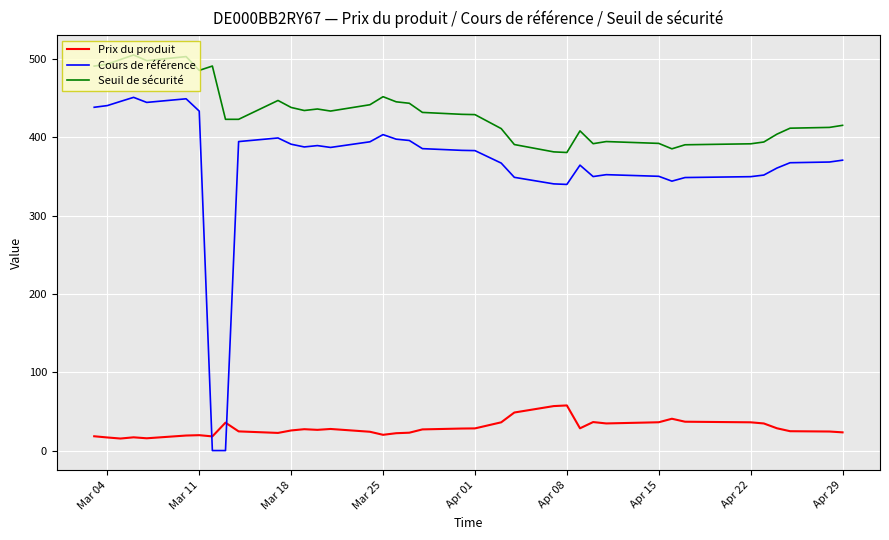

True or false: Cours de référence and Seuil de sécurité cross at least once.

False